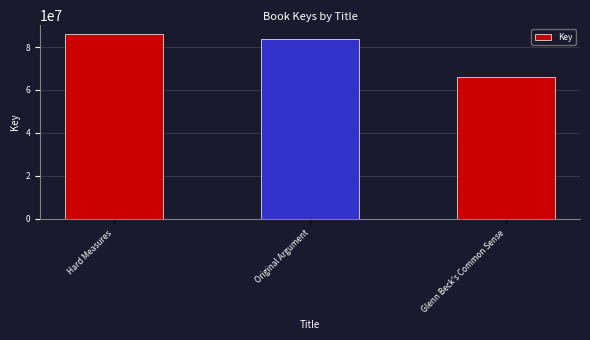

What is the difference between the maximum and minimum values?

19802216